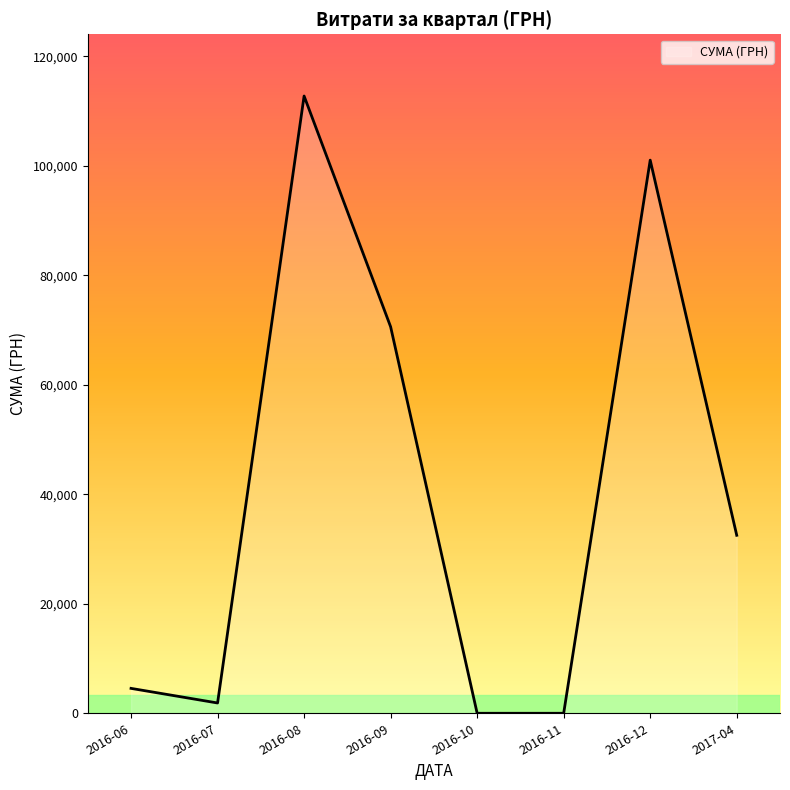

Reading right to left, extract all data points from this chart.

32511.6	101037.0	0.0	0.0	70596.4	112748.3	1878.8	4548.0